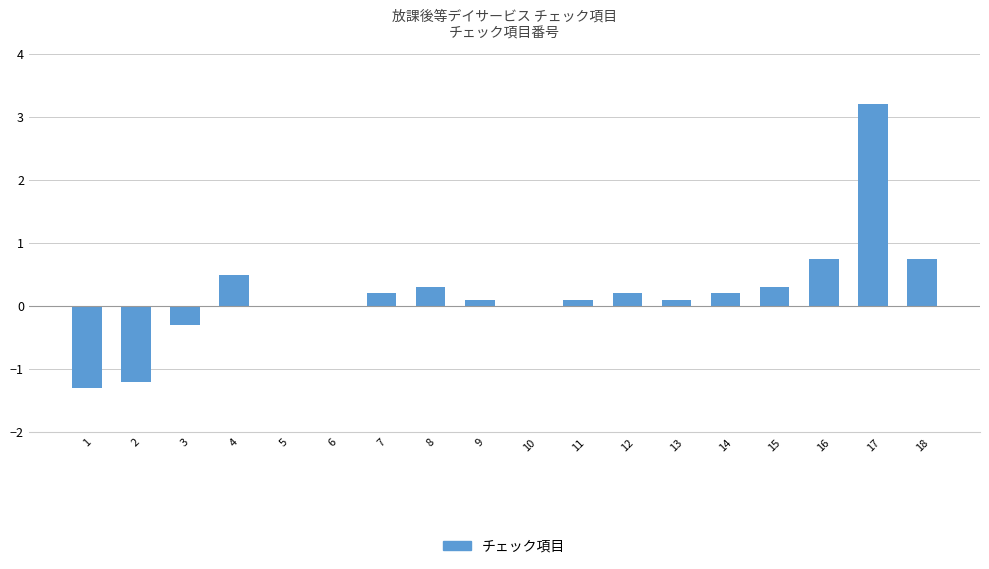

At which category does the chart reach its peak across all series?

17